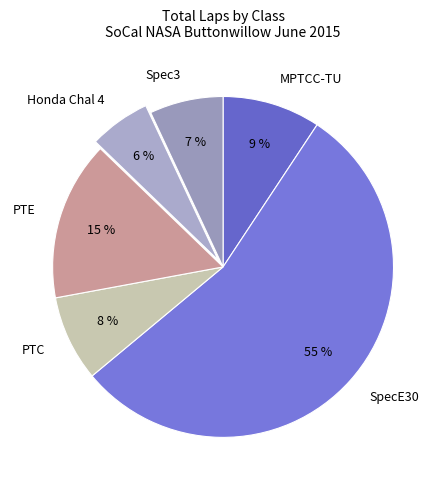

Is there any slice that represents more than half of the pie?

Yes